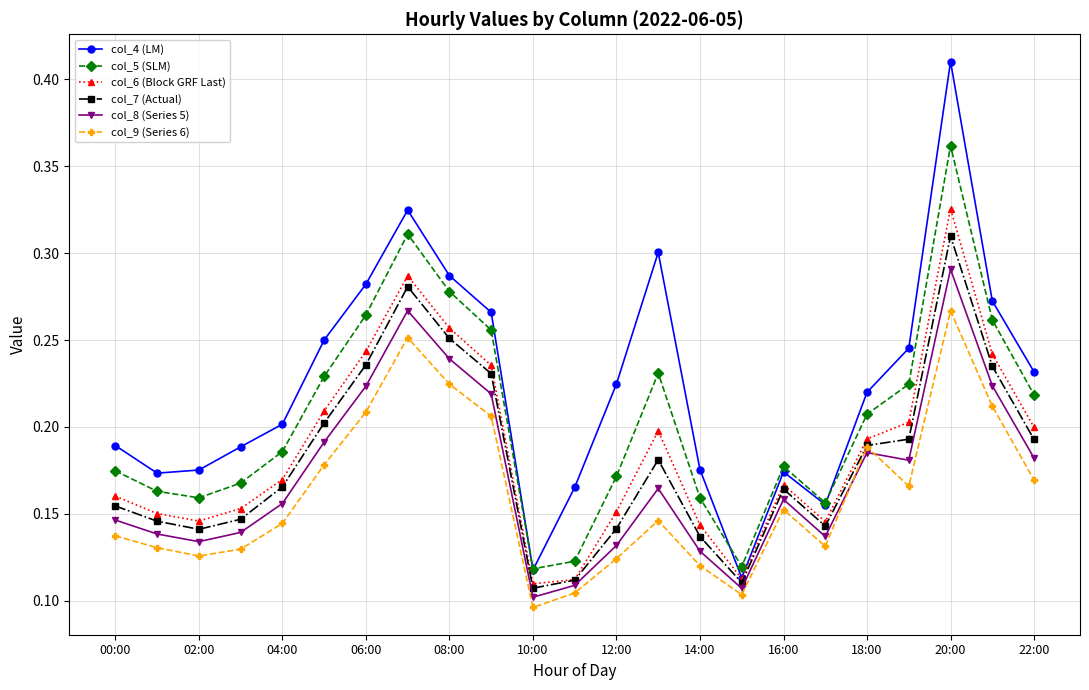

True or false: col_6 (Block GRF Last) has more than 0 interior local peaks.

True